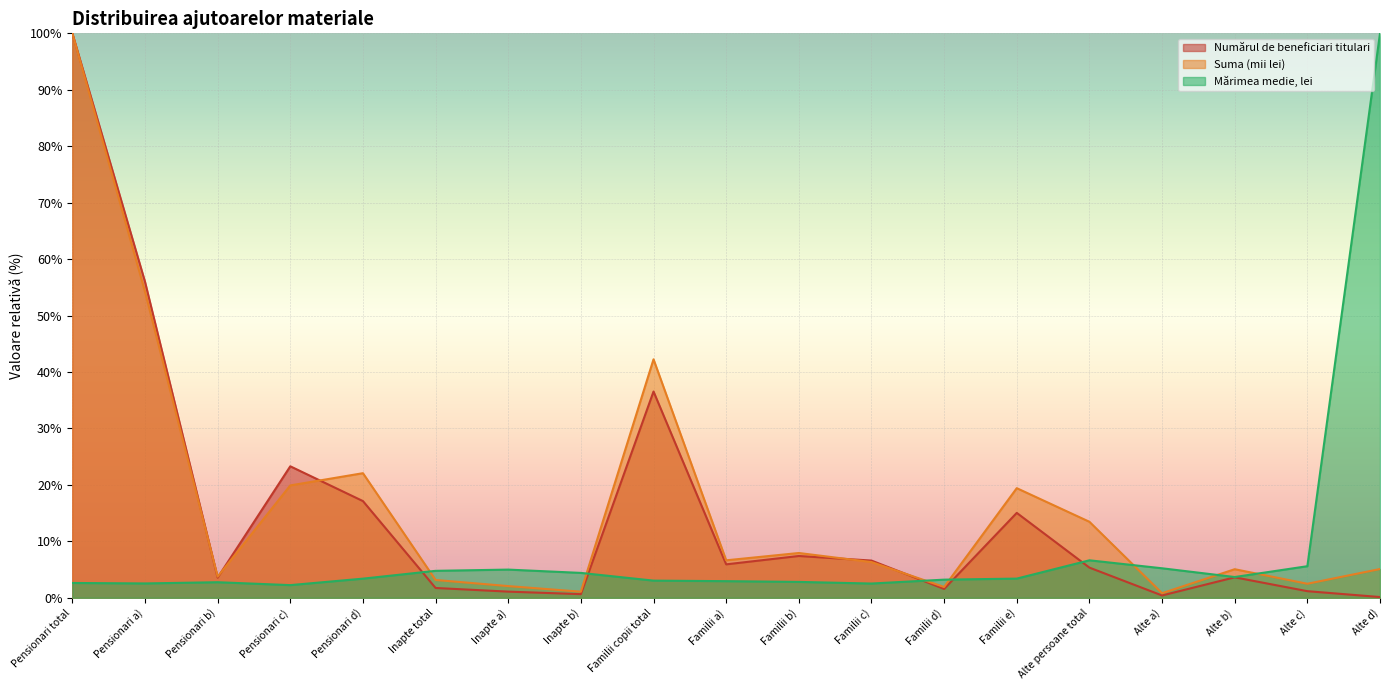

What is the sum of the Suma (mii lei) values at Inapte a) and Pensionari total?

102.1